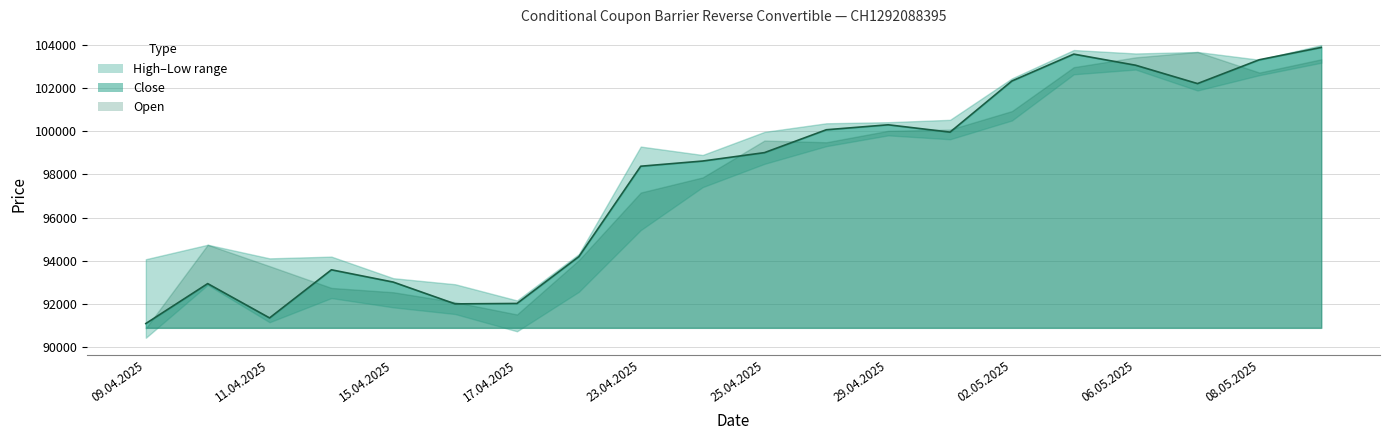

True or false: Low has a value of 183906 at 08.05.2025.

False